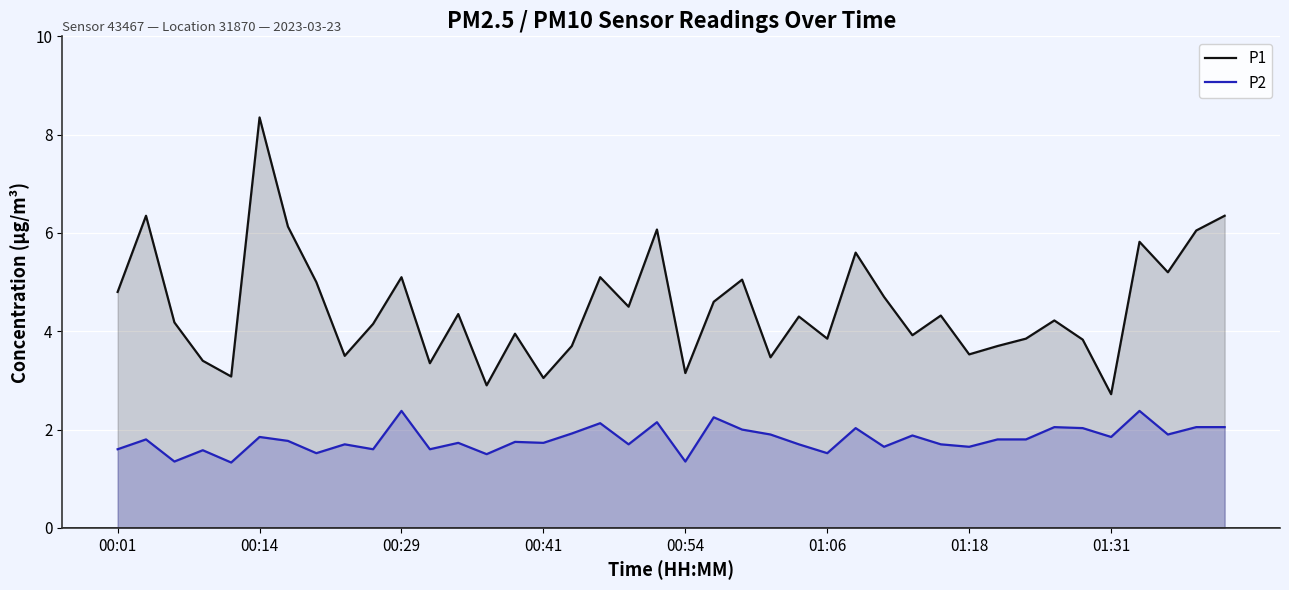

How many data points in P1 are less than 4?

17